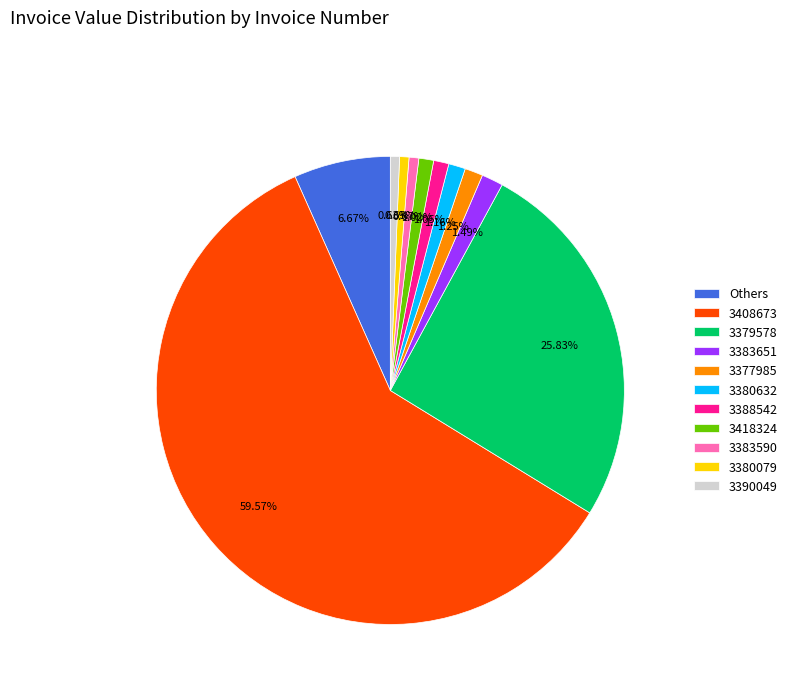

What is the majority slice?

3408673